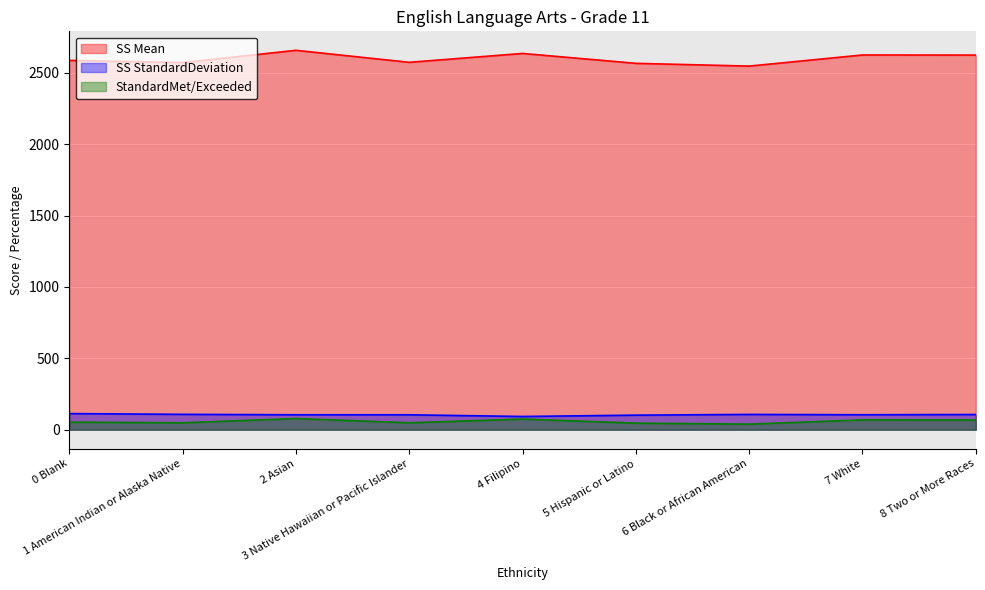

What is the approximate value of SS Mean at 3 Native Hawaiian or Pacific Islander?

2572.8